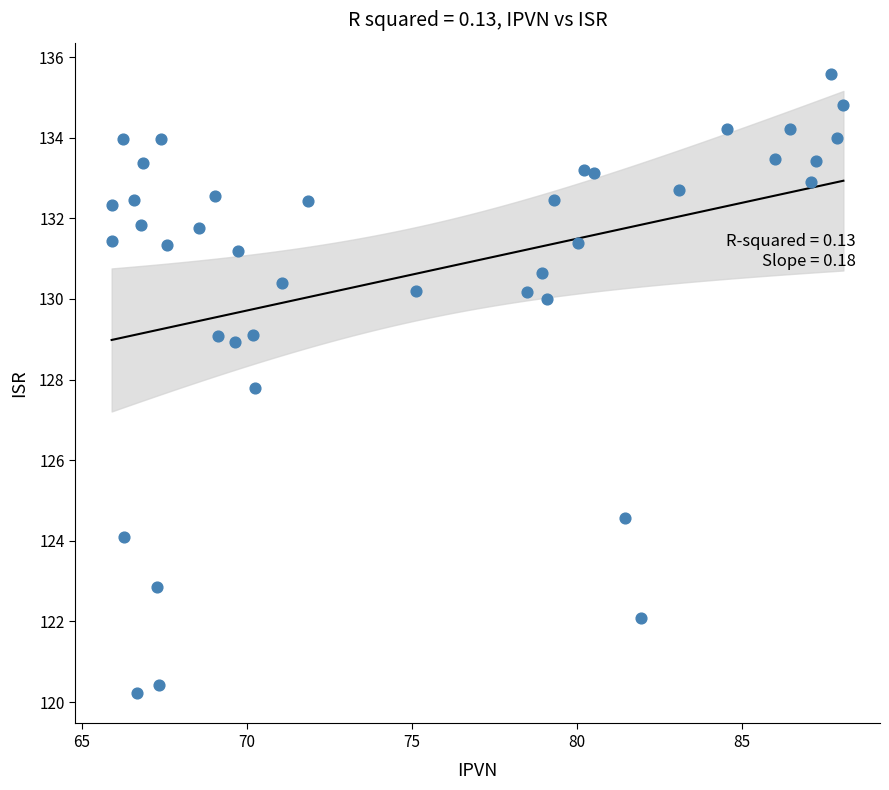

What is the range of X values (max minus min)?

22.2